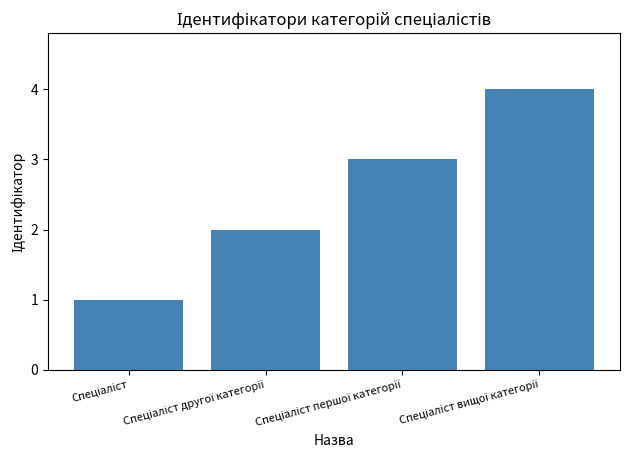

What is the greatest value displayed?

4